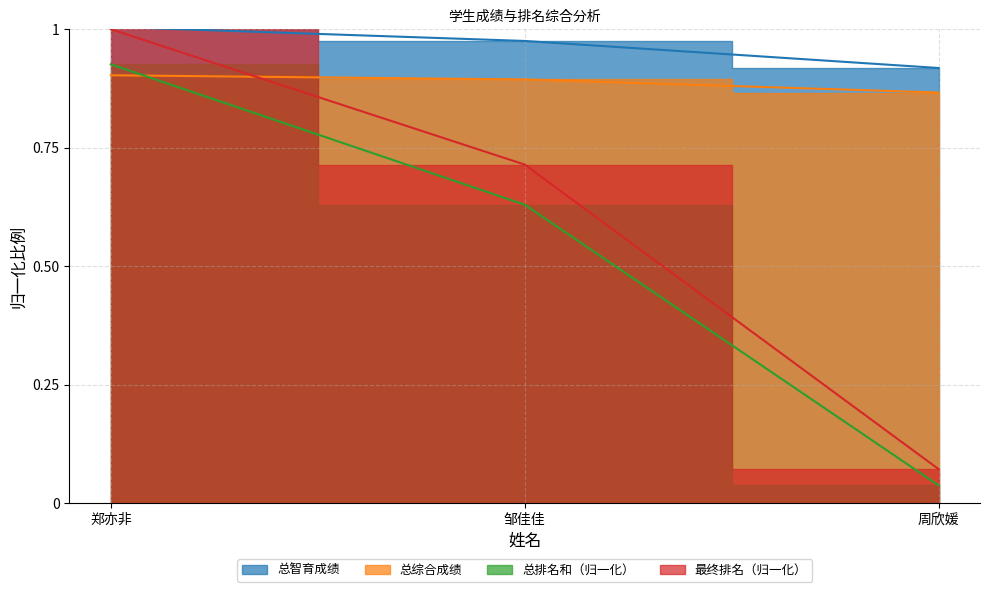

What is the sum of all 总综合成绩 values?

2.7